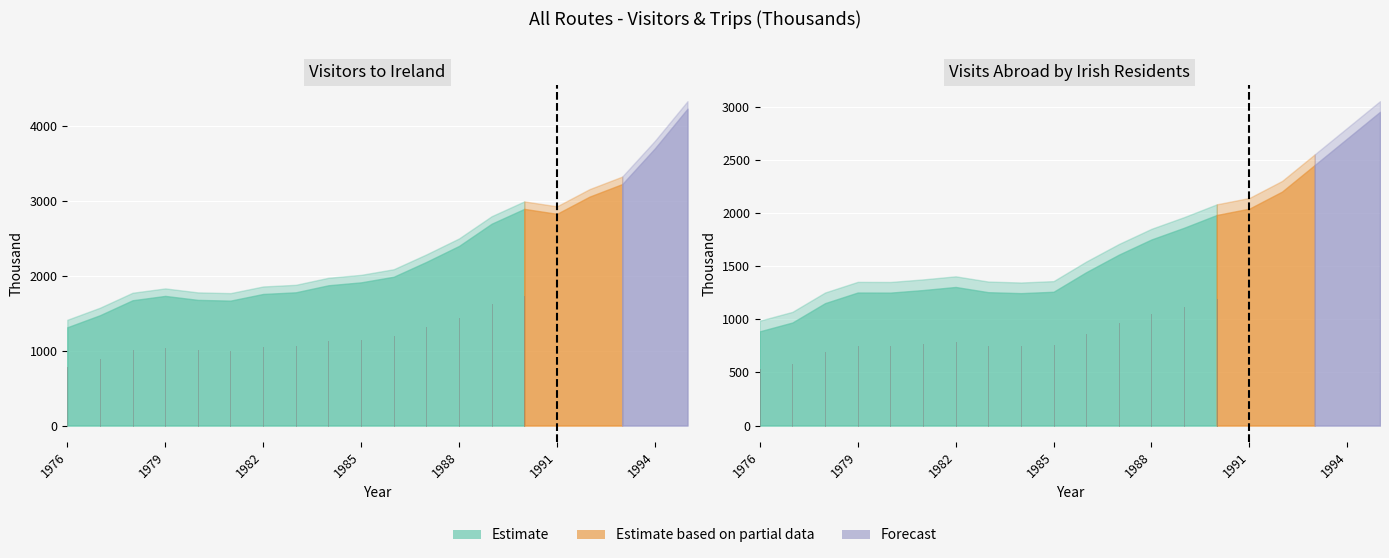

True or false: Visitors to Ireland and Visits Abroad by Irish Residents cross at least once.

False